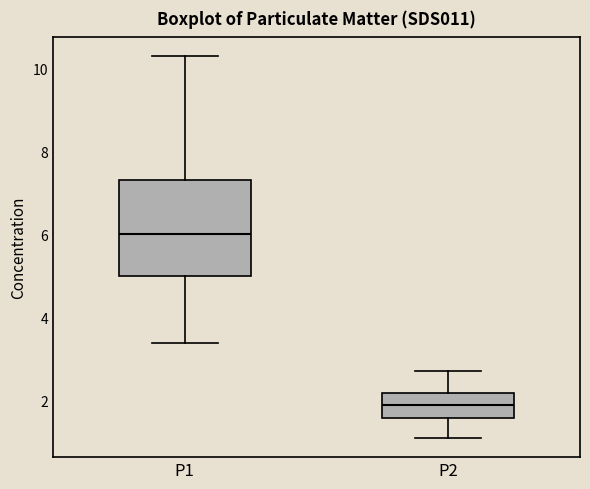

Reading left to right, transcribe this box plot: for each box, give where its median line is, the range the box spans, and where its two whiskers end, as read against the y-axis. The values are not printed on the chart, so give them approximately, as read against the axis.

P1: median 6.0, box 5.0 to 7.4, whiskers 3.4 to 10.4
P2: median 1.8, box 1.6 to 2.2, whiskers 1.2 to 2.8